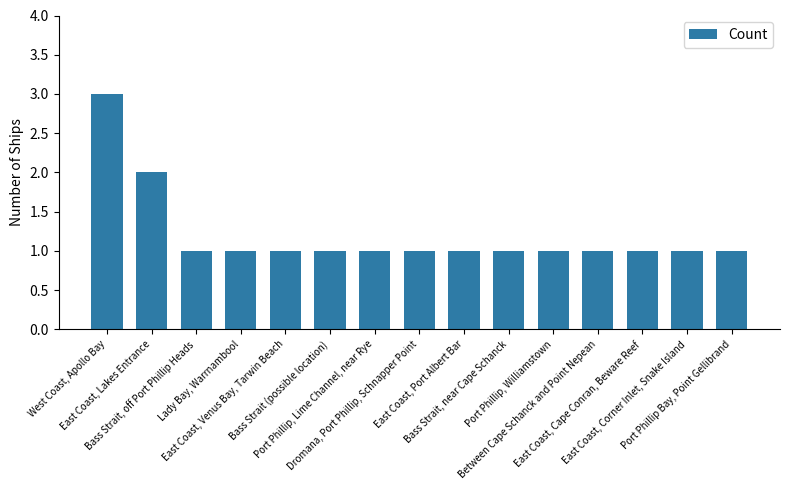

What is the ratio of the value at East Coast, Venus Bay, Tarwin Beach to the value at Port Phillip Bay, Point Gellibrand?

1.0